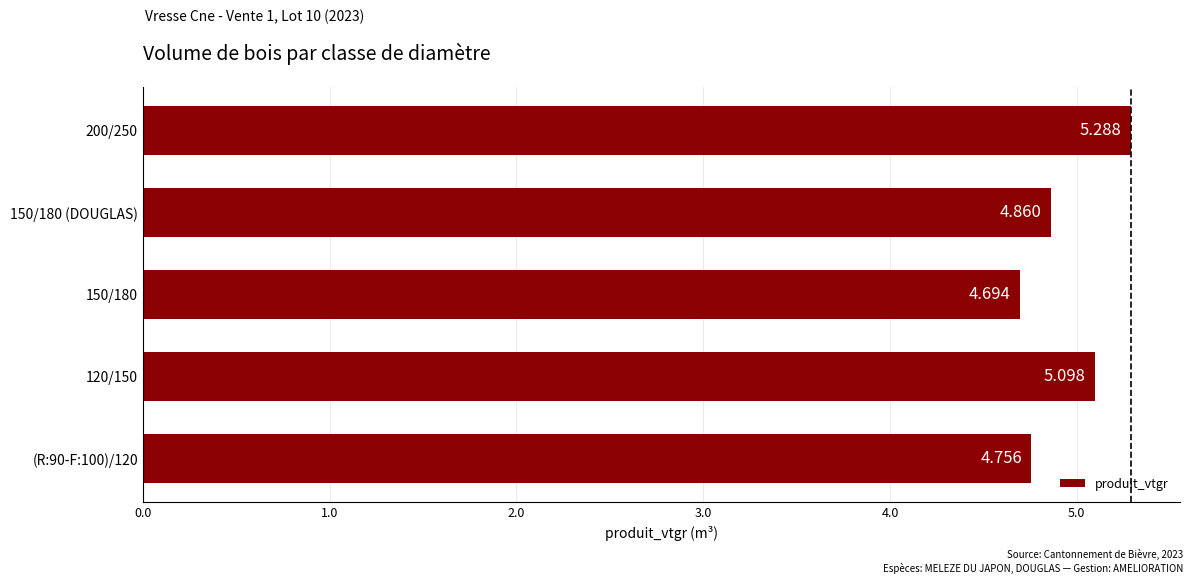

What is the minimum value shown in the chart?

4.7